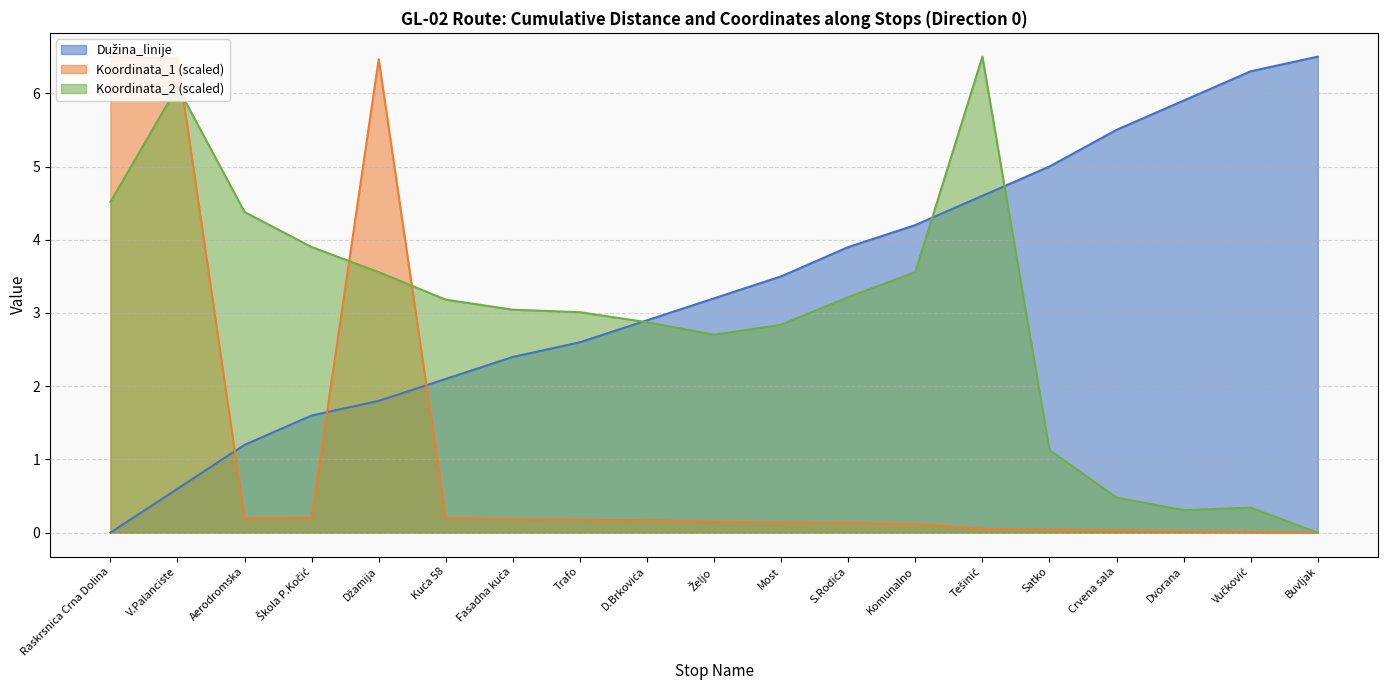

What is the difference between the maximum and minimum values in the Koordinata_2 series?

6.5